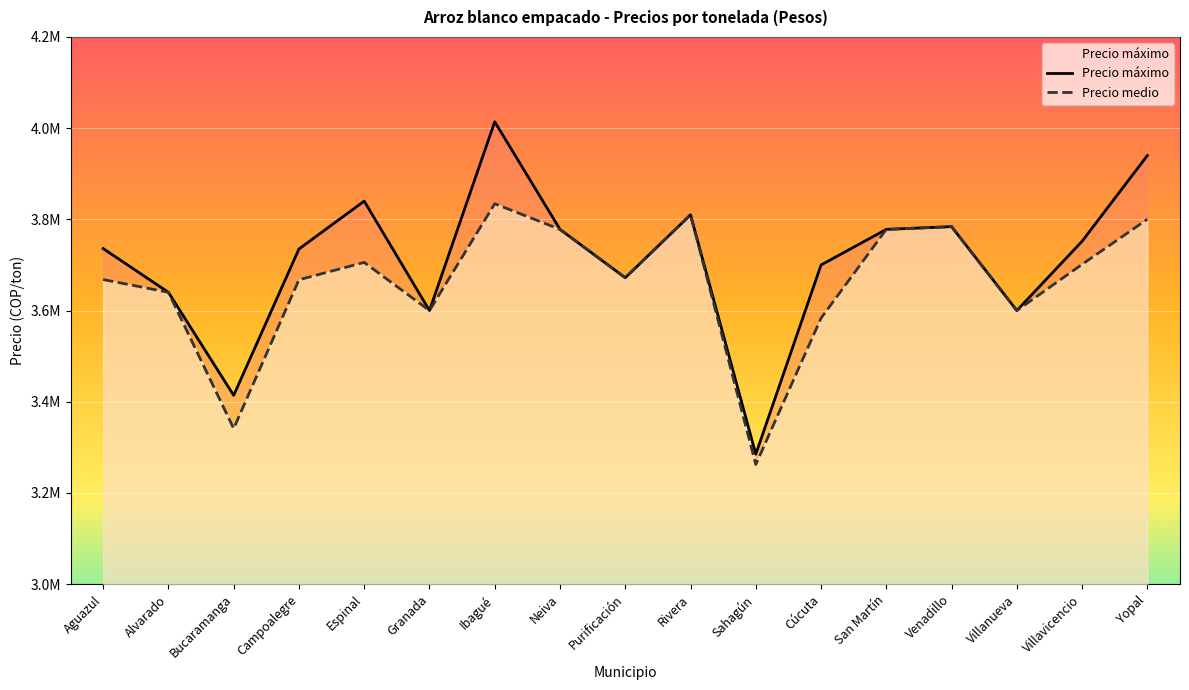

What is the label of the 8th point from the left?

Neiva